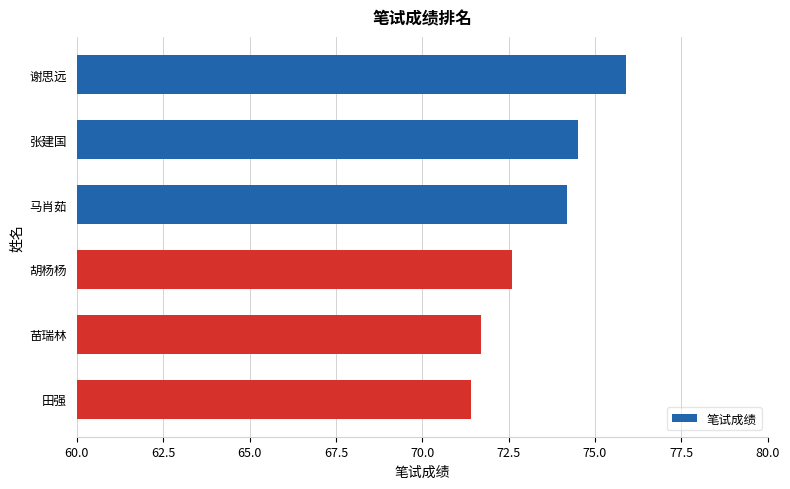

Rank the categories by value from highest to lowest.

谢思远, 张建国, 马肖茹, 胡杨杨, 苗瑞林, 田强